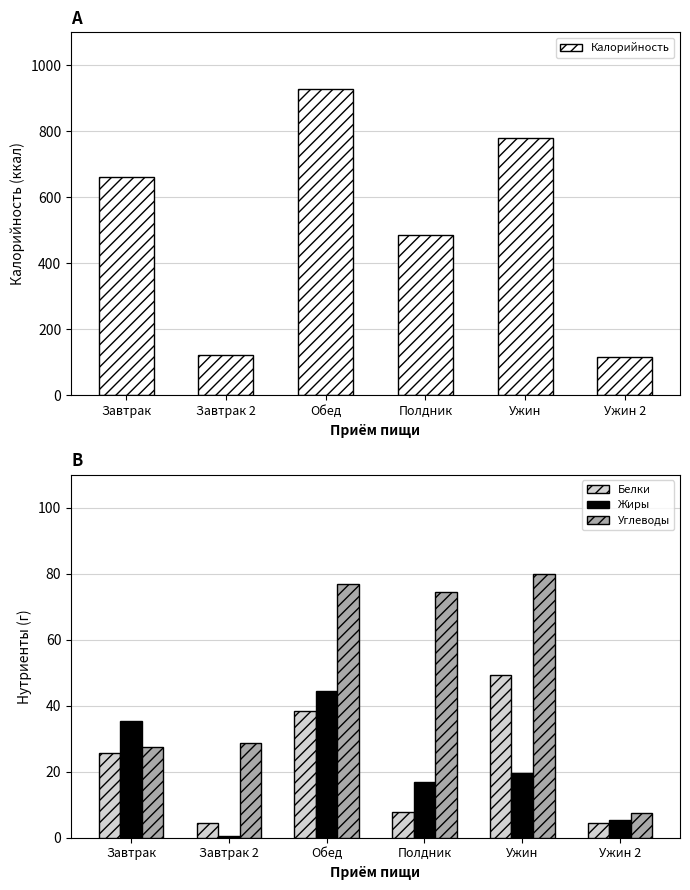

What is the highest value of the Жиры series?

44.6